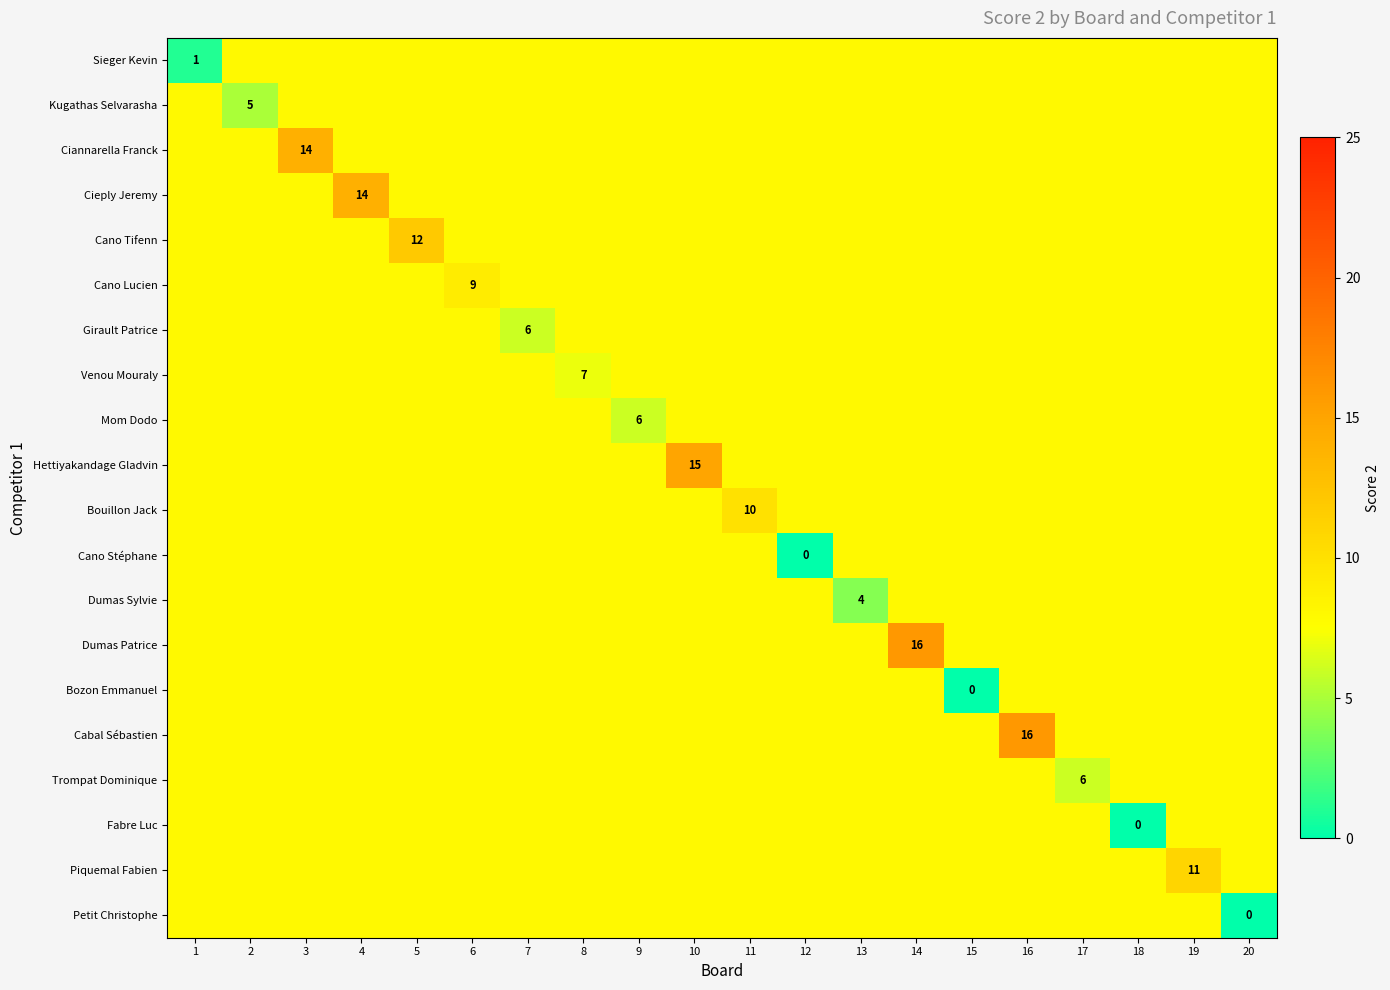

Is it true that Trompat Dominique equals 6 at 17?

True